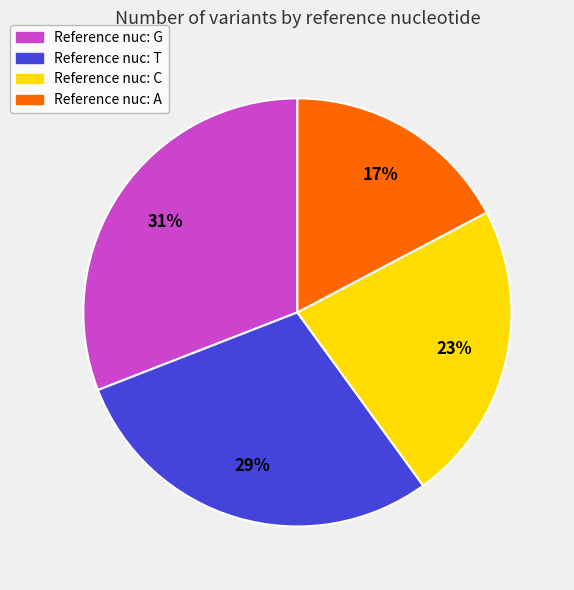

Does any single category account for the majority?

No